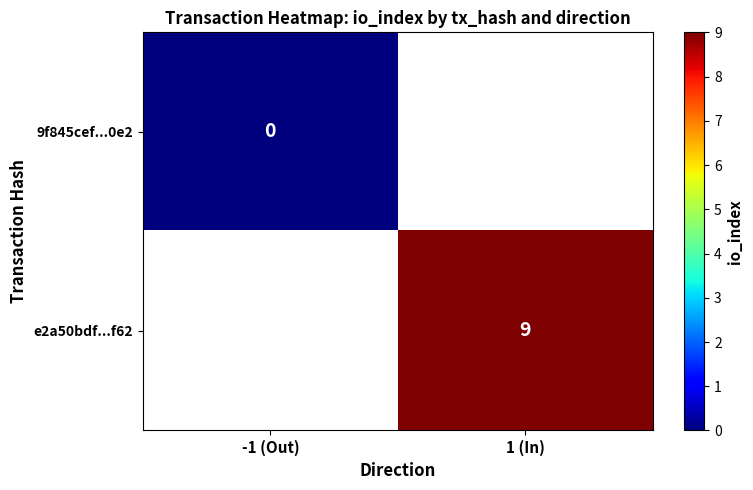

The value of e2a50bdf...f62 at 1 (In) is 13. True or false?

False